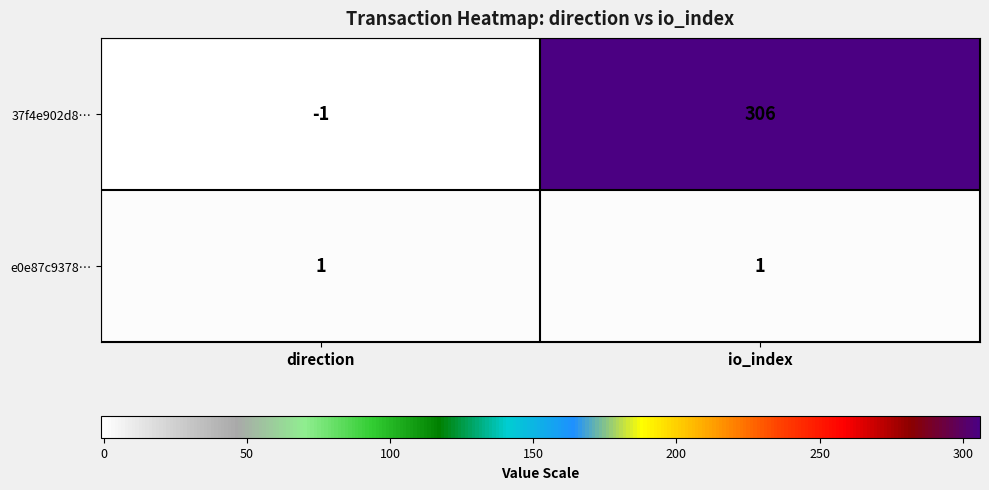

At which category does the chart reach its minimum across all series?

direction